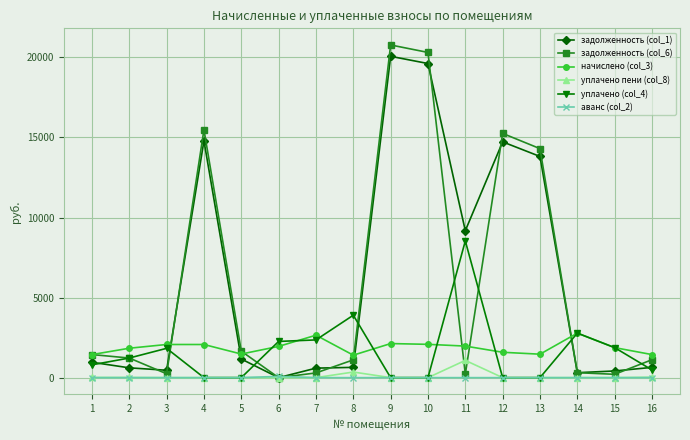

How many lines are shown in the chart?

6